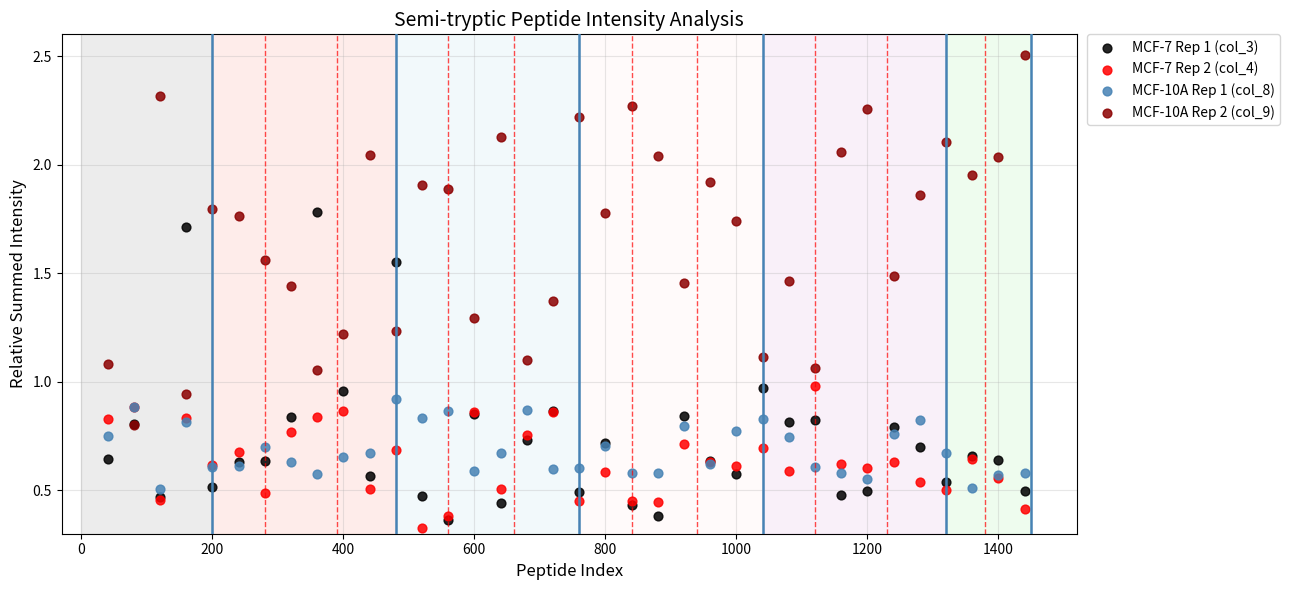

What are all the series names shown in the legend?

MCF-7 Rep 1 (col_3), MCF-7 Rep 2 (col_4), MCF-10A Rep 1 (col_8), MCF-10A Rep 2 (col_9)